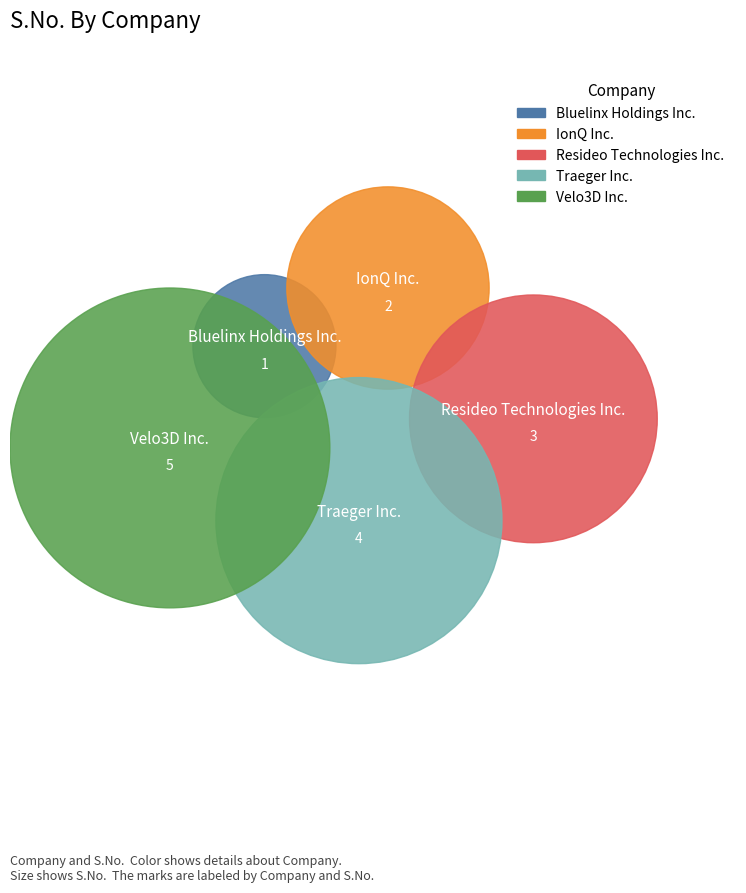

To the nearest percent, what is the combined percentage of IonQ Inc. and Bluelinx Holdings Inc.?

20%